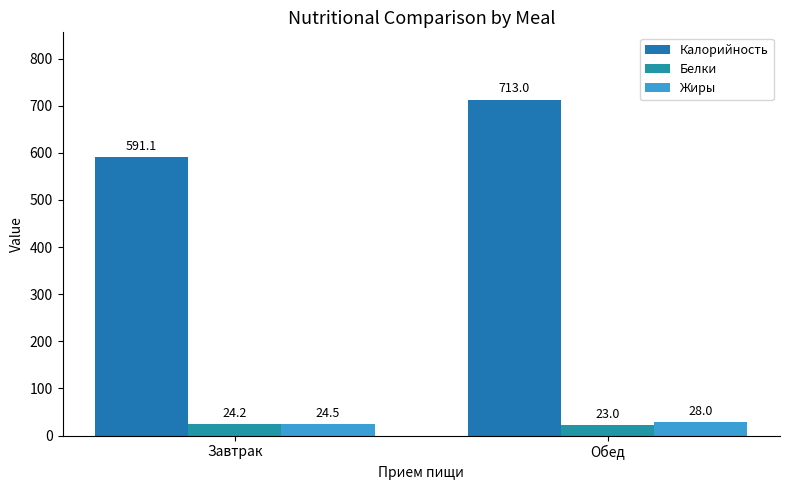

What is the sum of all Белки values?

47.2